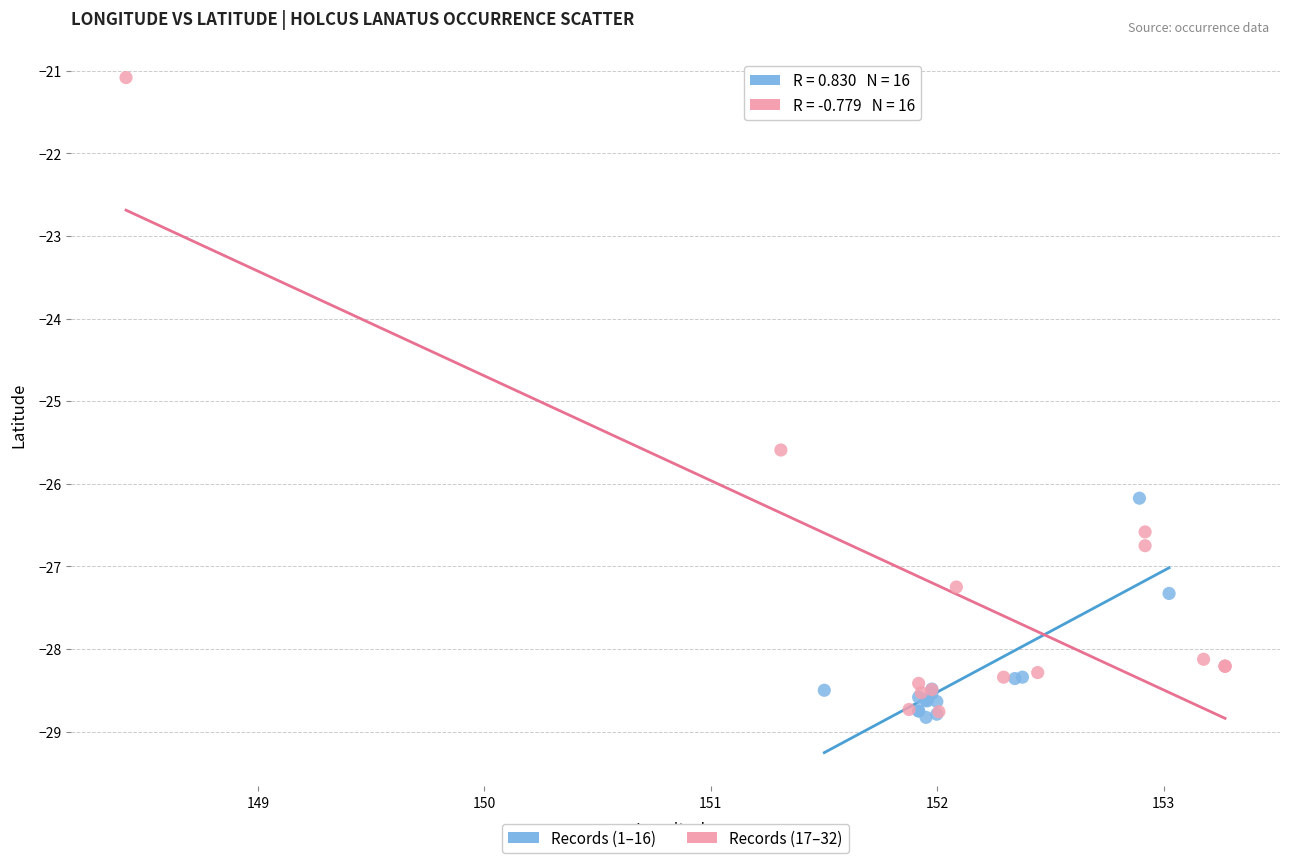

Which series reaches the maximum Y coordinate?

Records (17–32)